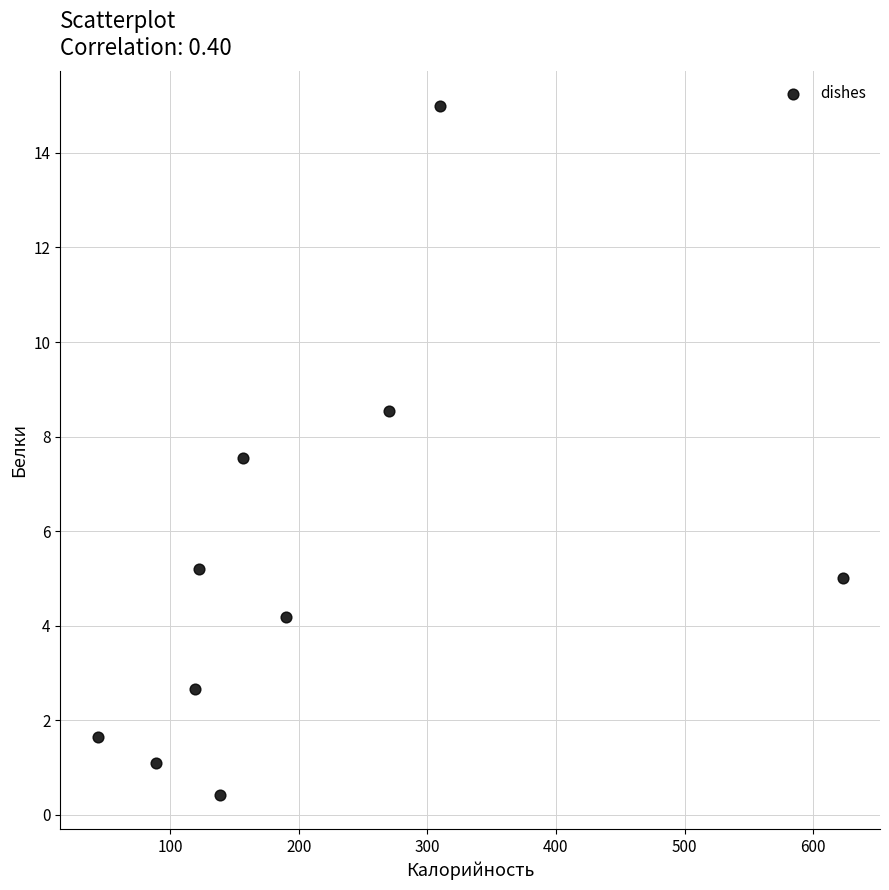

What is the range of Y values (max minus min)?

14.6